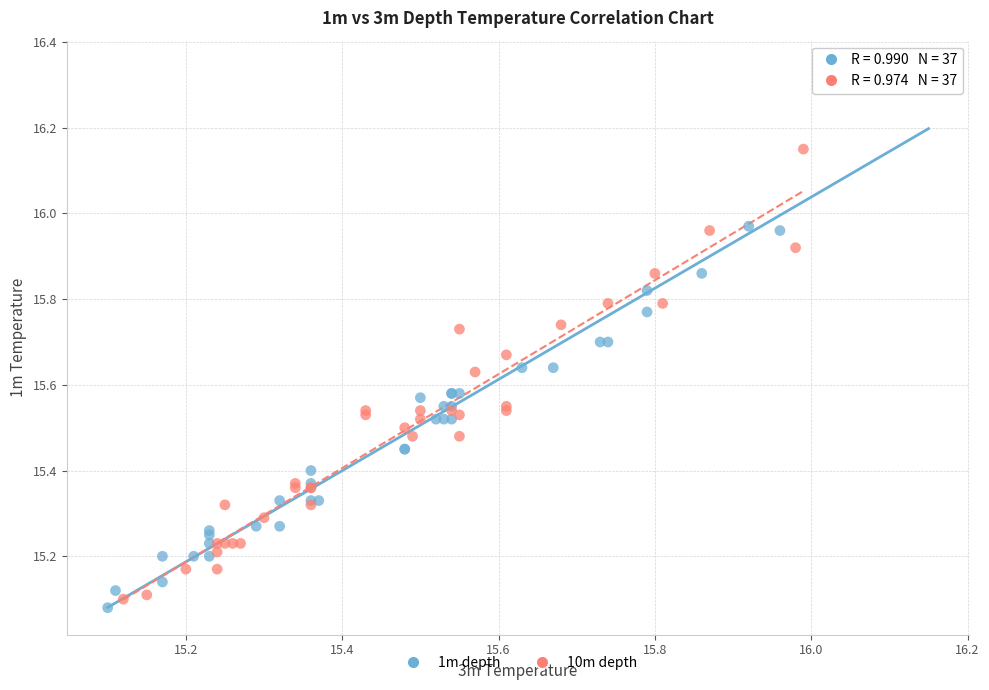

Which series contains the highest Y value?

1m depth